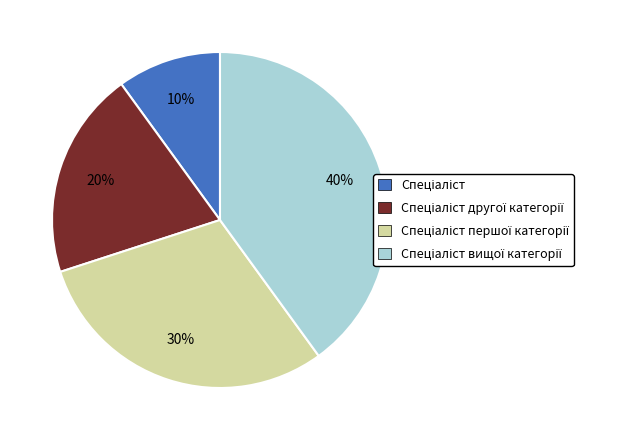

Is there a majority slice in this chart?

No